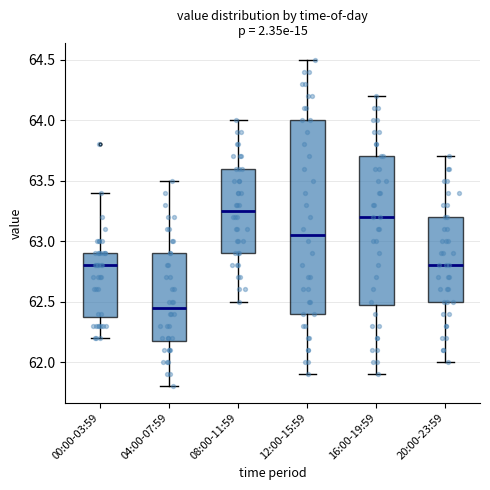

Where does the median line of the box for 12:00-15:59 sit on the y-axis? The values are not printed on the chart, so give them approximately, as read against the axis.

63.05